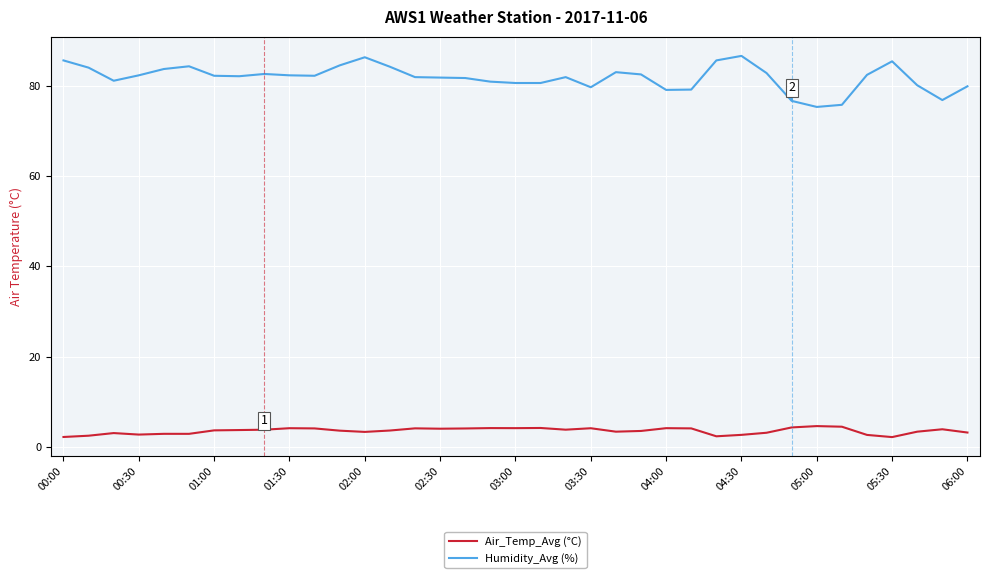

What is the sum of all Air_Temp_Avg values?

131.5